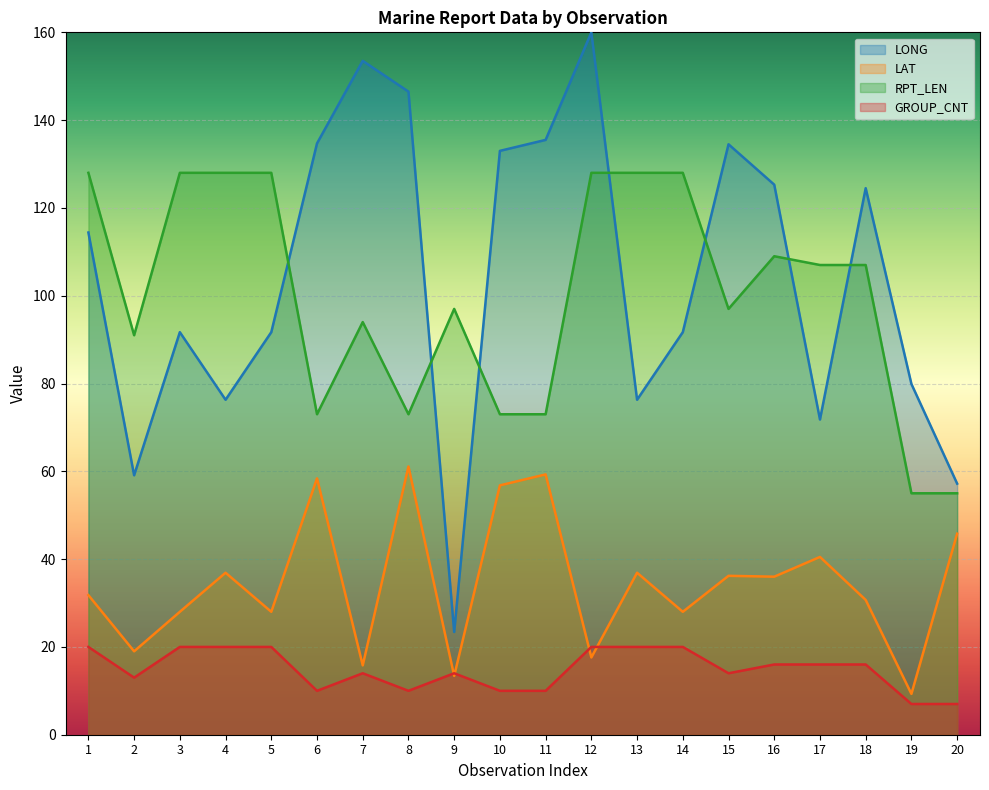

Where is LONG nearest to the value 91?

3